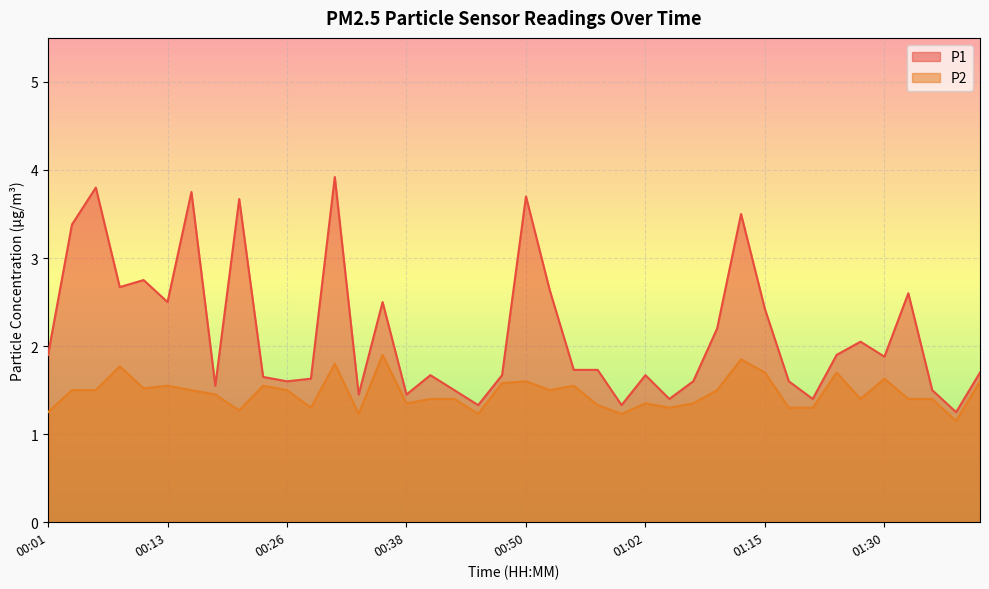

How many lines are shown in the chart?

2